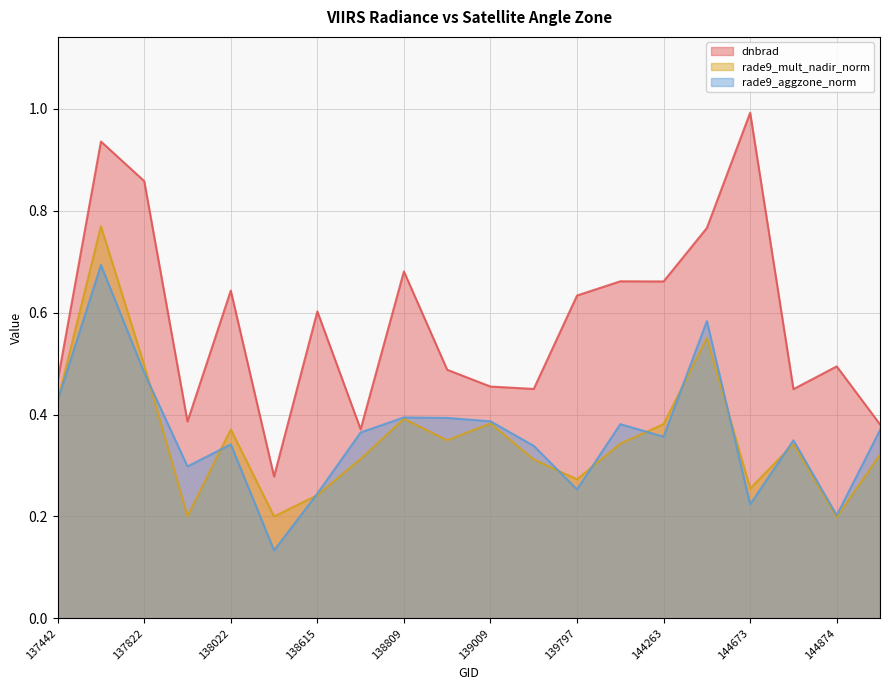

Which series has the largest total across all categories?

dnbrad